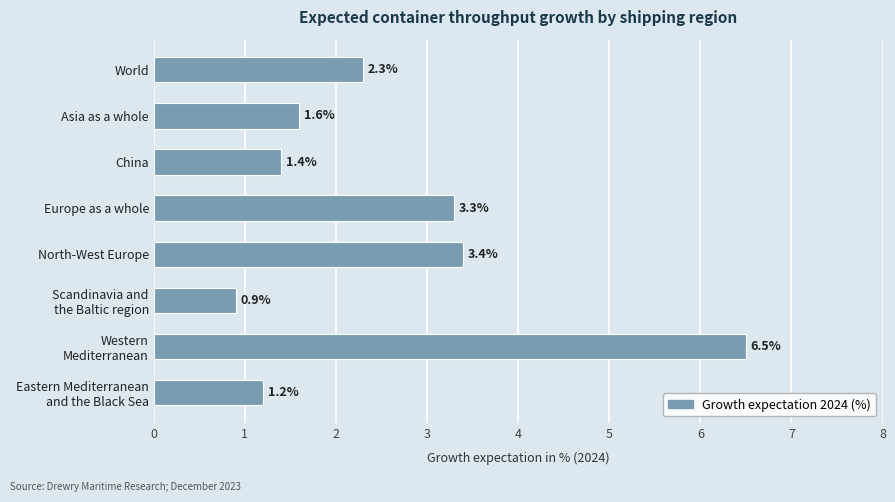

What is the label of the 8th bar from the bottom?

World